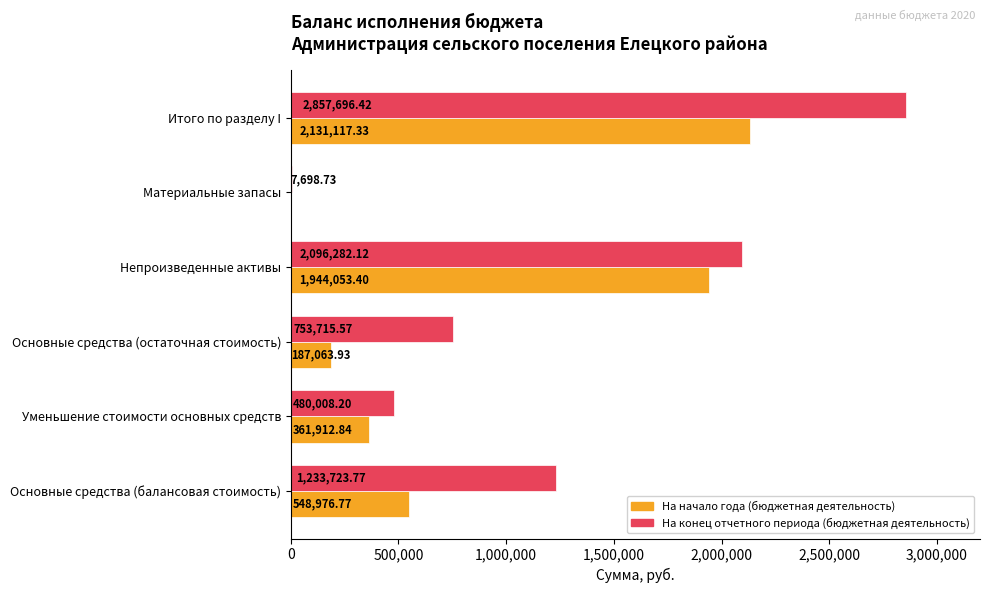

What are all the series names shown in the legend?

На начало года (бюджетная деятельность), На конец отчетного периода (бюджетная деятельность)